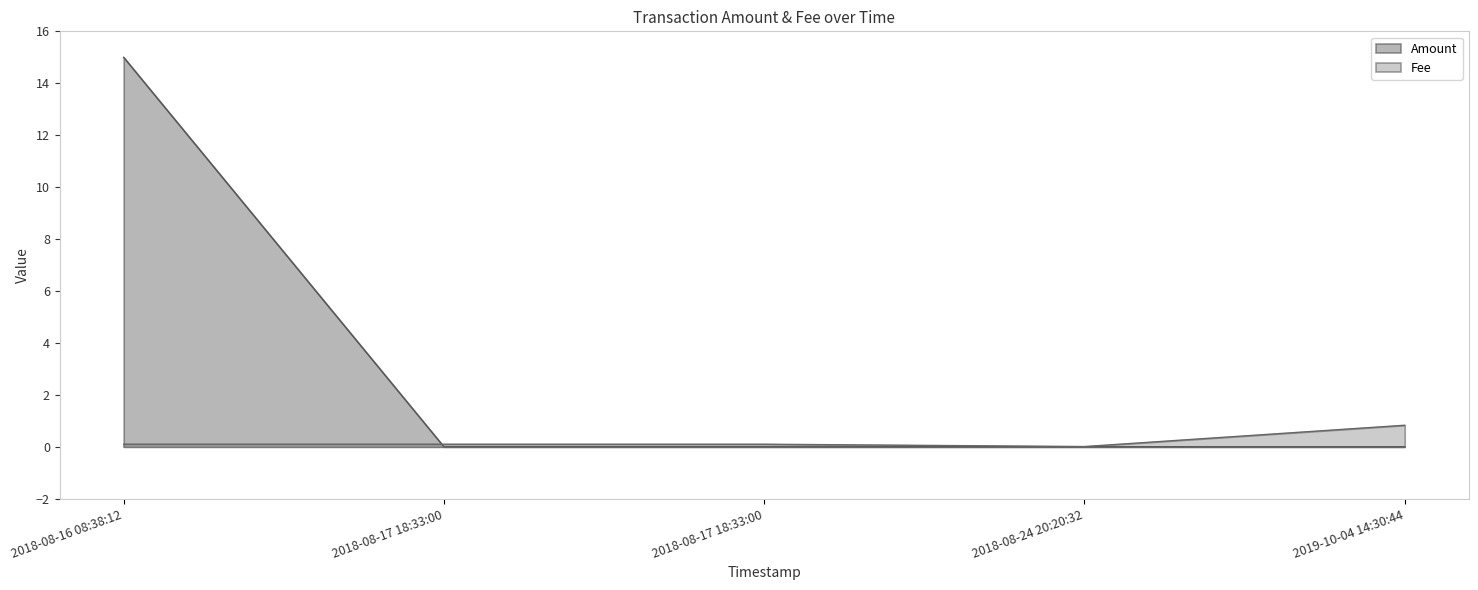

True or false: Fee and Amount cross at least once.

True